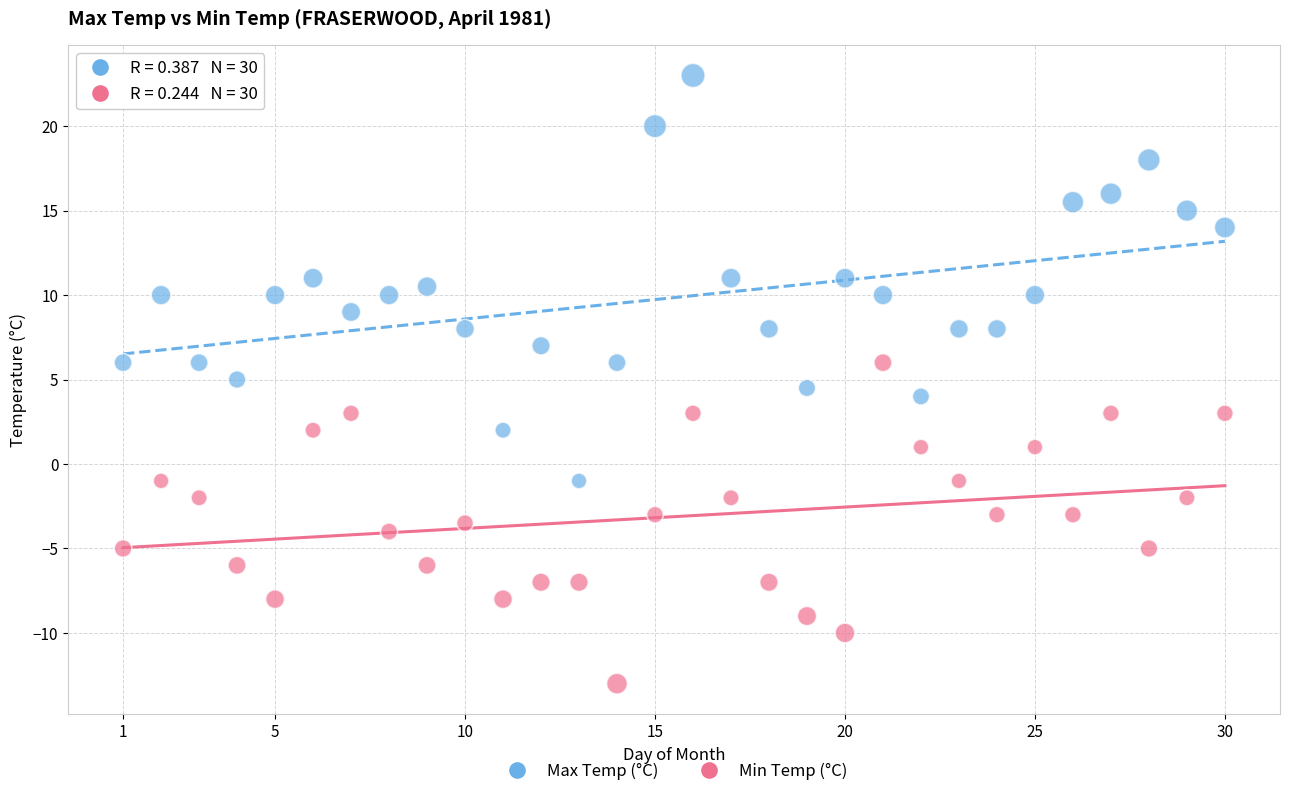

Which series reaches the maximum Y coordinate?

Max Temp (°C)